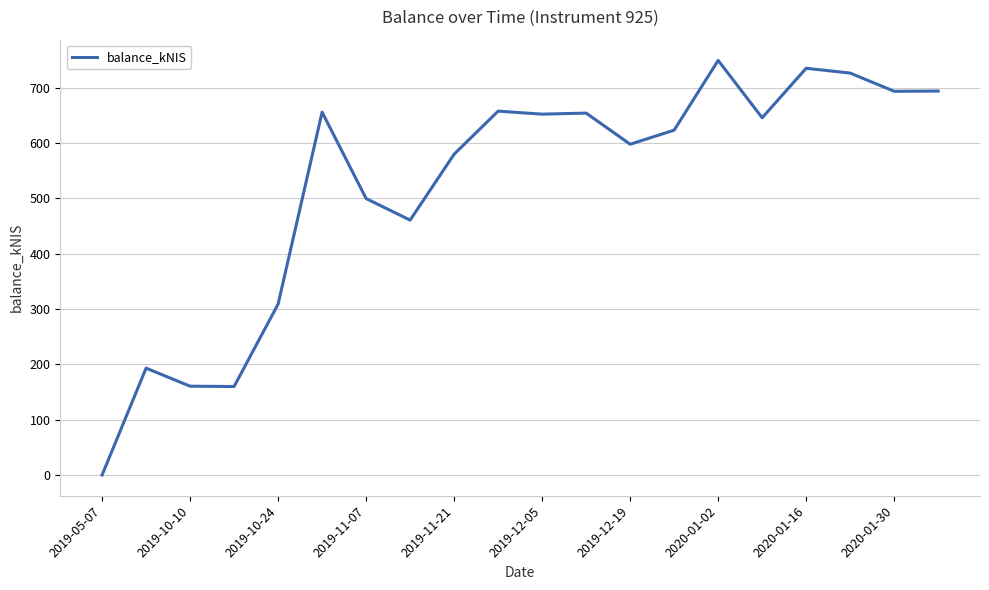

What is the greatest value displayed?

749.7